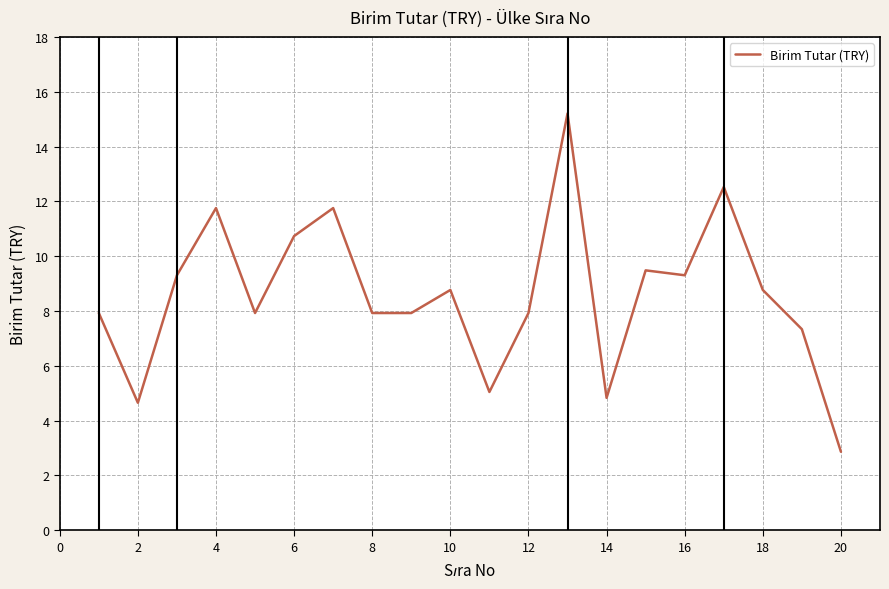

What is the difference between the maximum and minimum values?

12.3